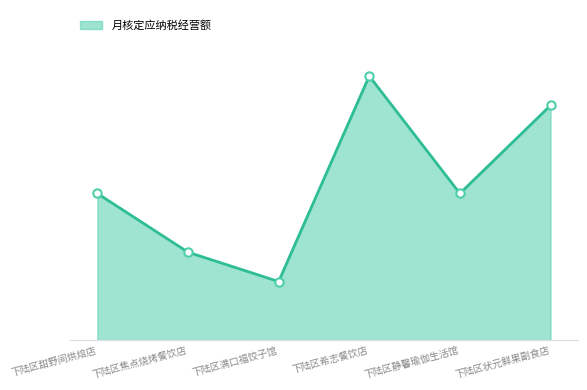

What is the sum of all values?

320000